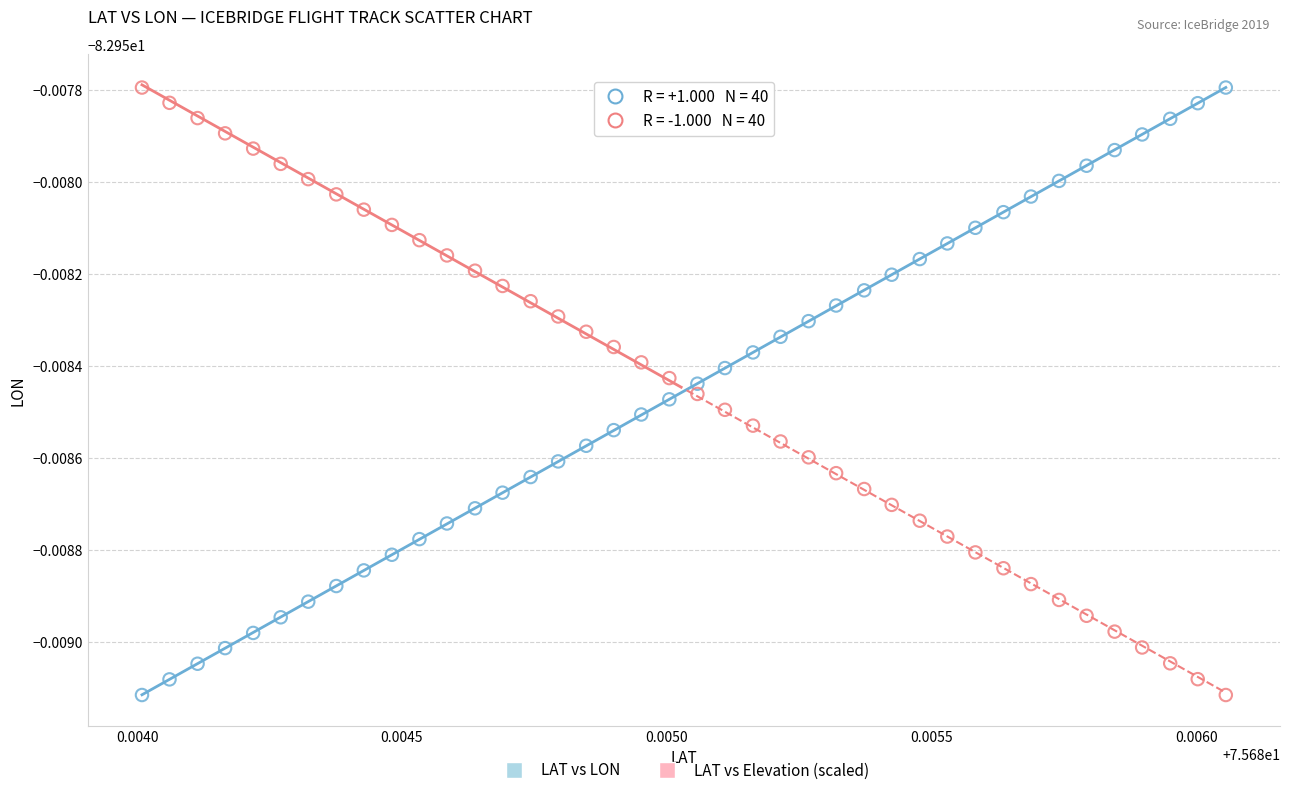

What are all the series names shown in the legend?

LAT vs LON, LAT vs Elevation (scaled)